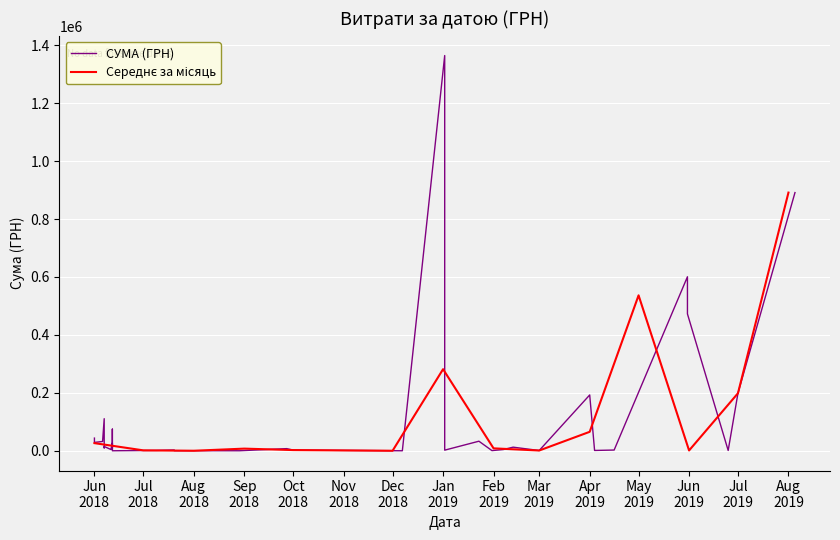

How many data points are less than 10400?

20